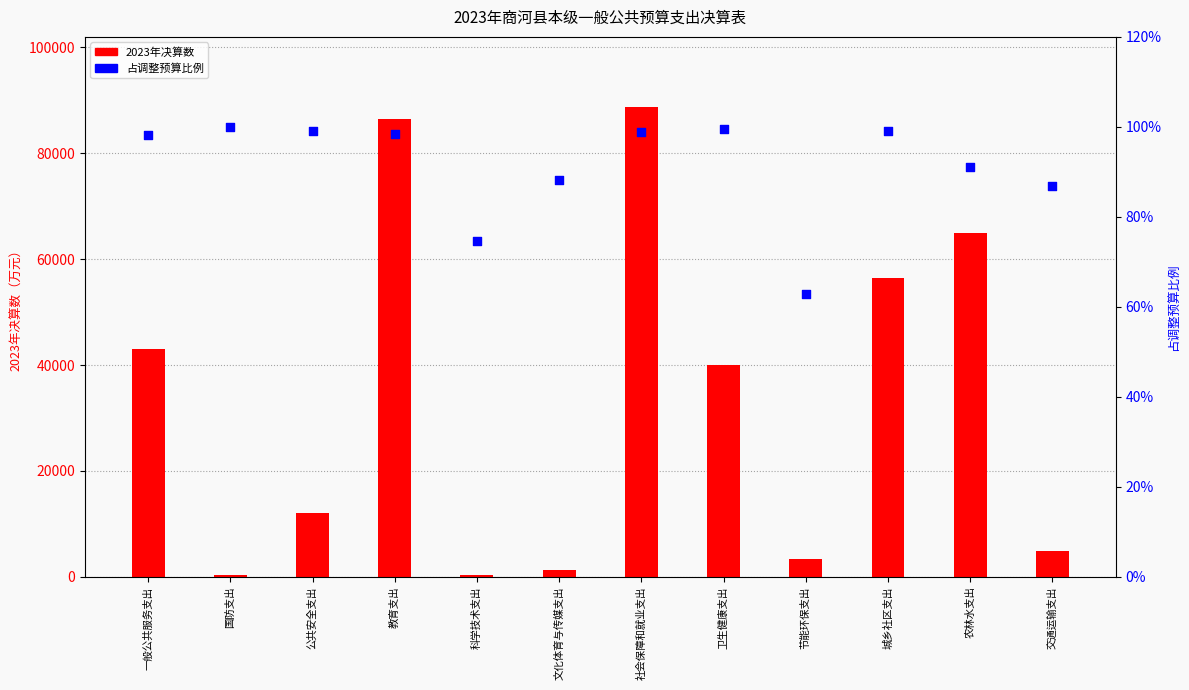

Which series has the largest Y range (max minus min)?

2023年决算数